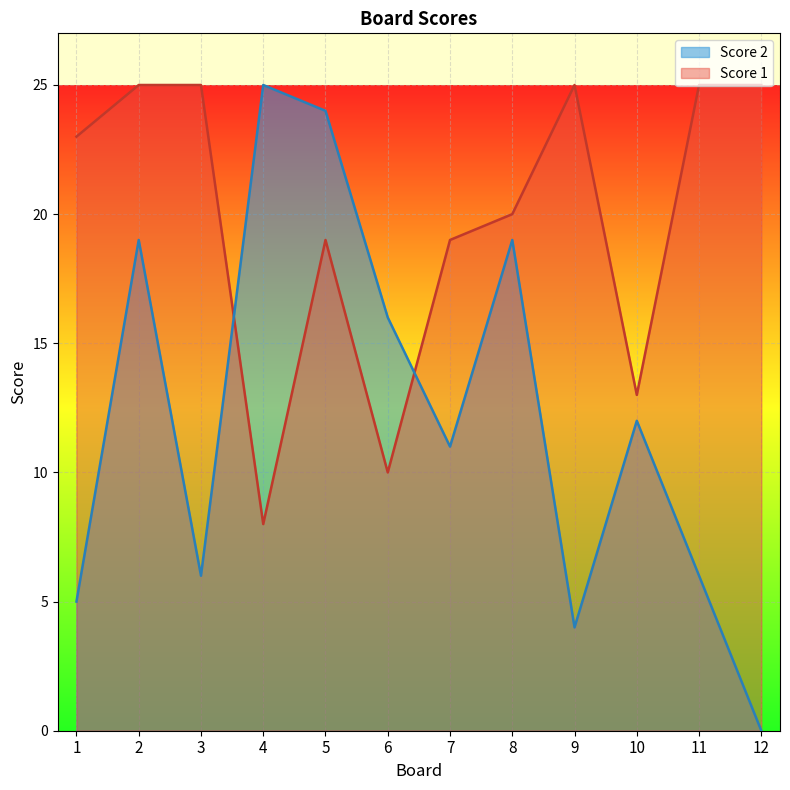

List the labels in order of Score 2 value, largest first.

4, 5, 2, 8, 6, 10, 7, 3, 11, 1, 9, 12